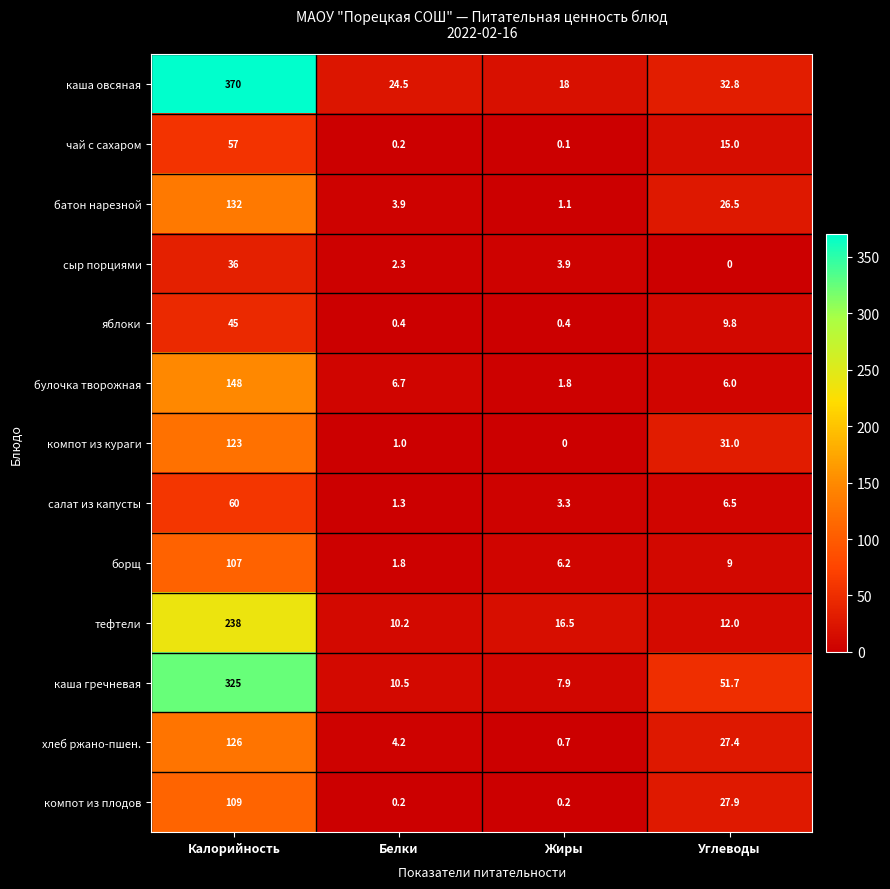

Rank the series by their maximum value, from highest to lowest.

каша овсяная, каша гречневая, тефтели, булочка творожная, батон нарезной, хлеб ржано-пшен., компот из кураги, компот из плодов, борщ, салат из капусты, чай с сахаром, яблоки, сыр порциями